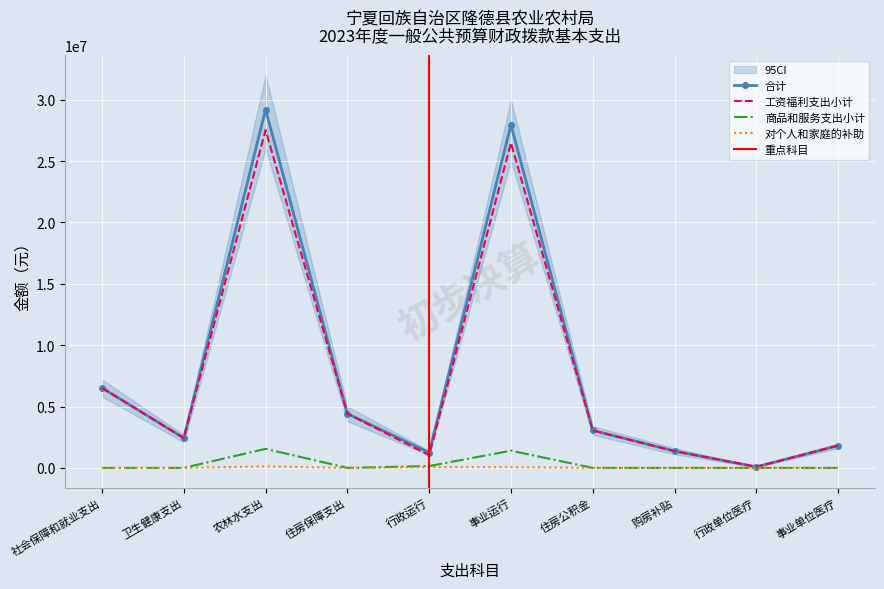

What is the difference between the maximum and minimum values in the 商品和服务支出小计 series?

1550597.0